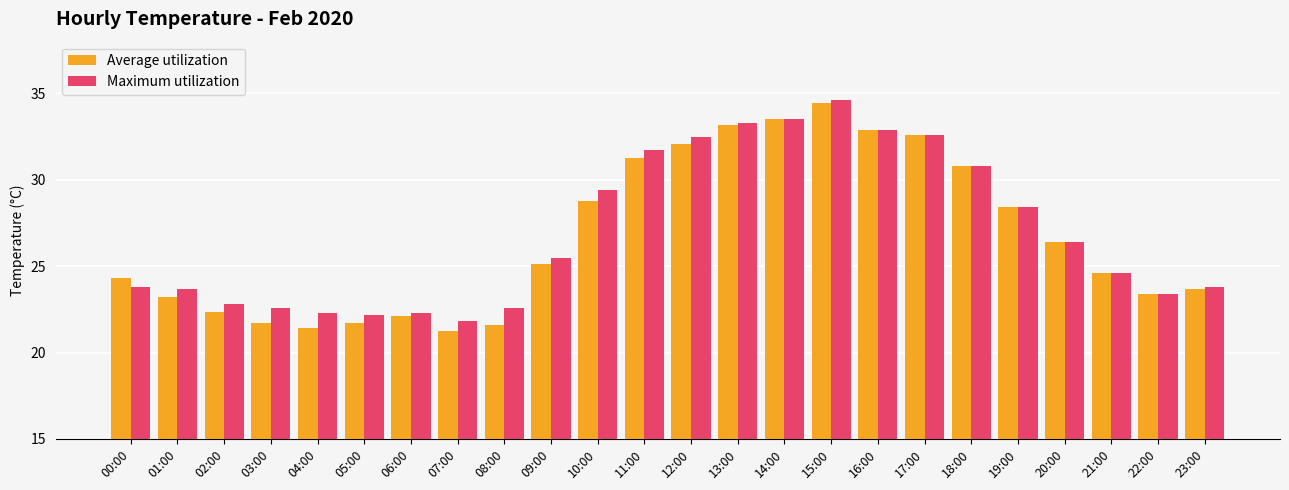

Which series has the largest range (max minus min)?

Average utilization